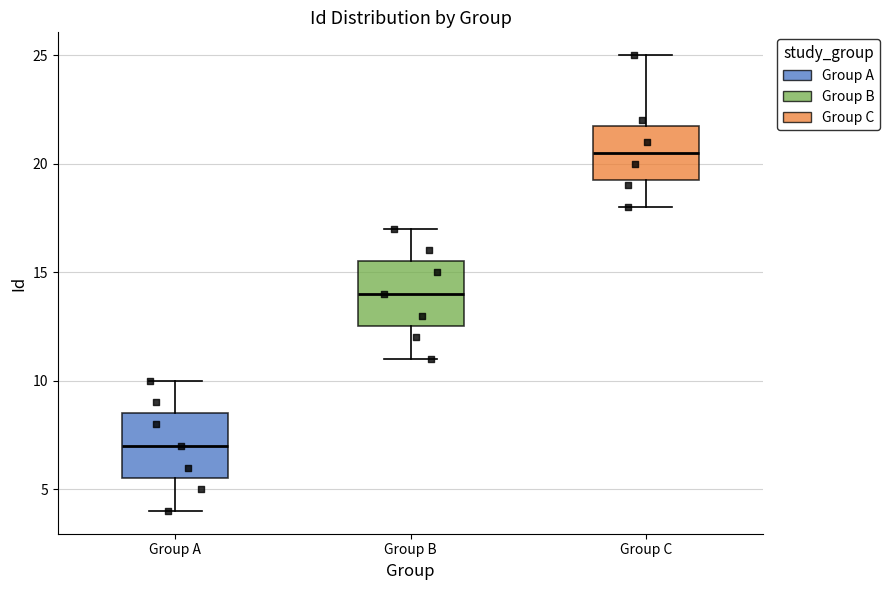

Reading left to right, read every box against the y-axis: the position of its median line, the range the box covers, and the ends of its whiskers. The values are not printed on the chart, so give them approximately, as read against the axis.

Group A: median 7.0, box 5.5 to 8.5, whiskers 4.0 to 10.0
Group B: median 14.0, box 12.5 to 15.5, whiskers 11.0 to 17.0
Group C: median 20.5, box 19.5 to 22.0, whiskers 18.0 to 25.0